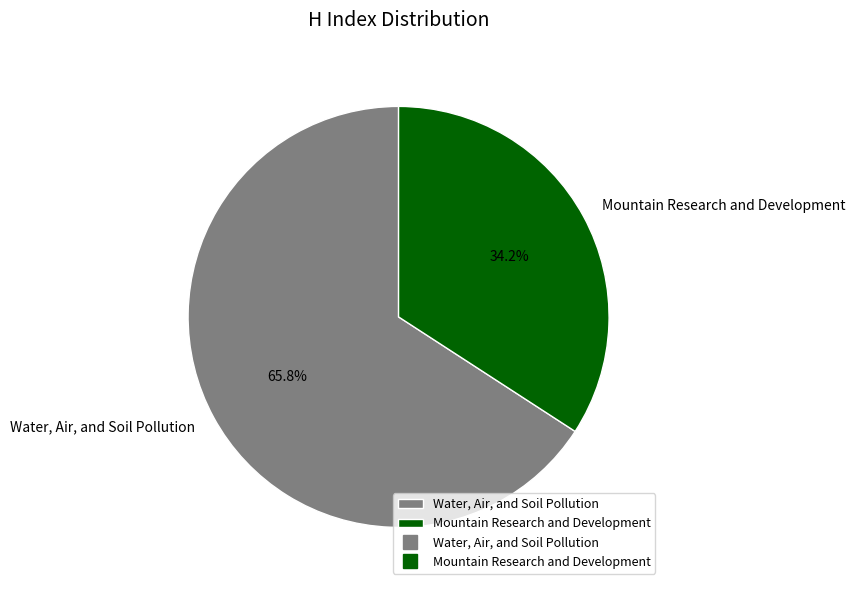

Which has a higher value, Water, Air, and Soil Pollution or Mountain Research and Development?

Water, Air, and Soil Pollution